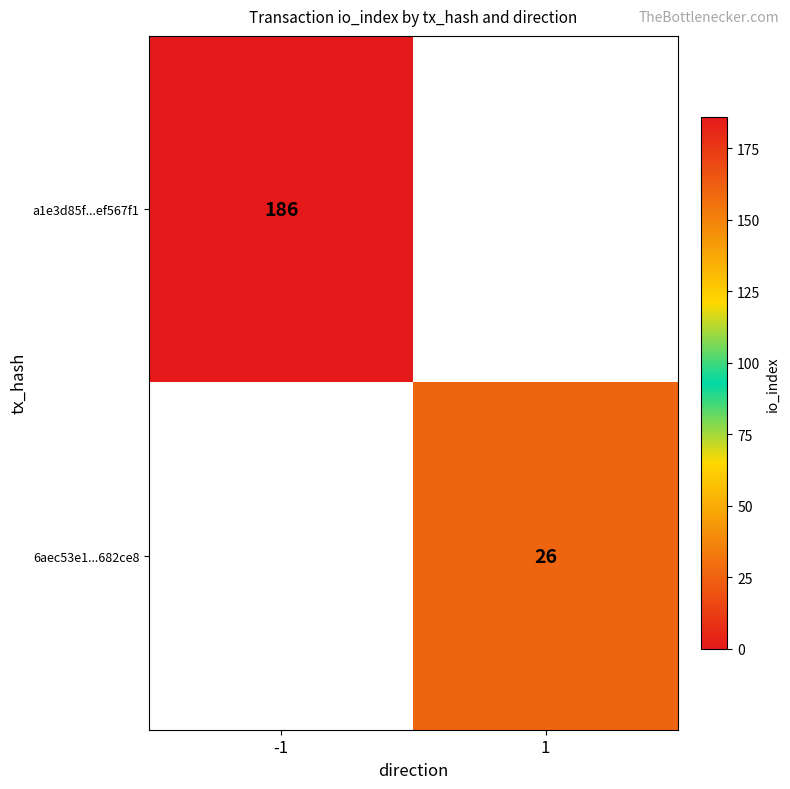

At which category does the chart reach its peak across all series?

-1